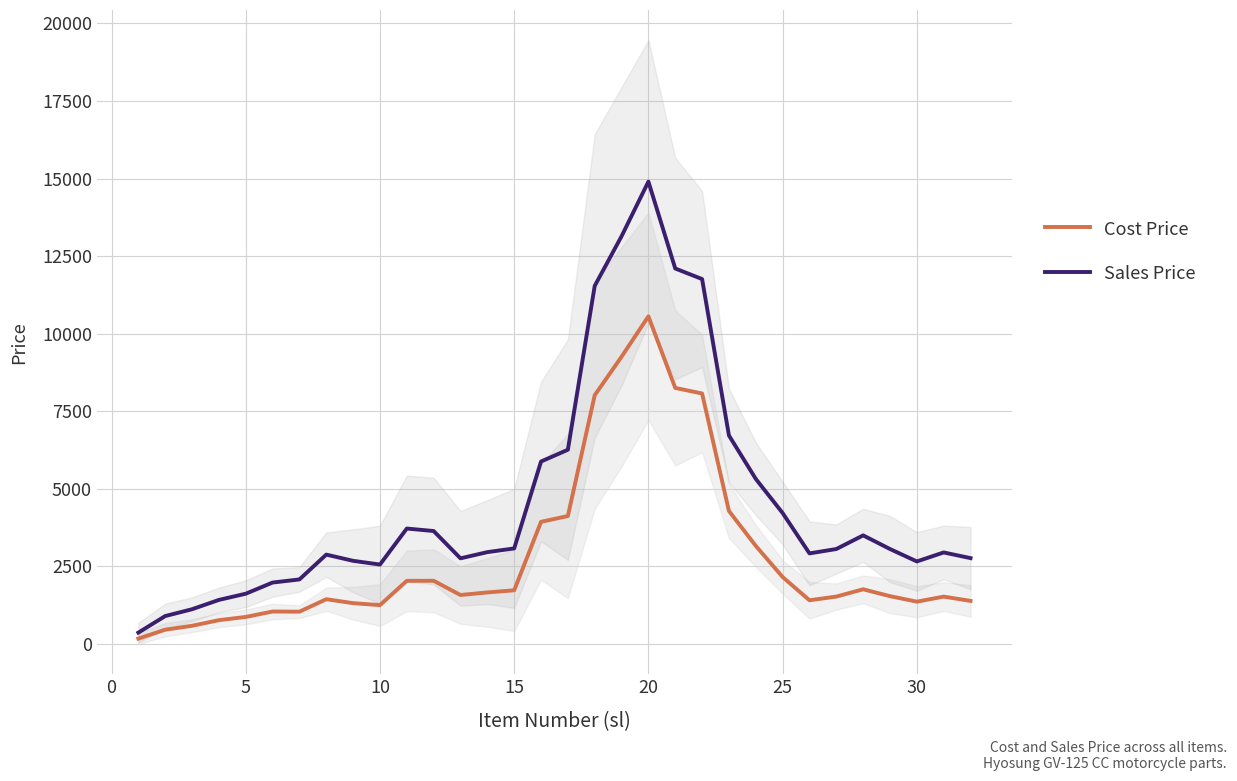

What is the difference between the second highest and minimum values in the Sales Price series?

12773.3